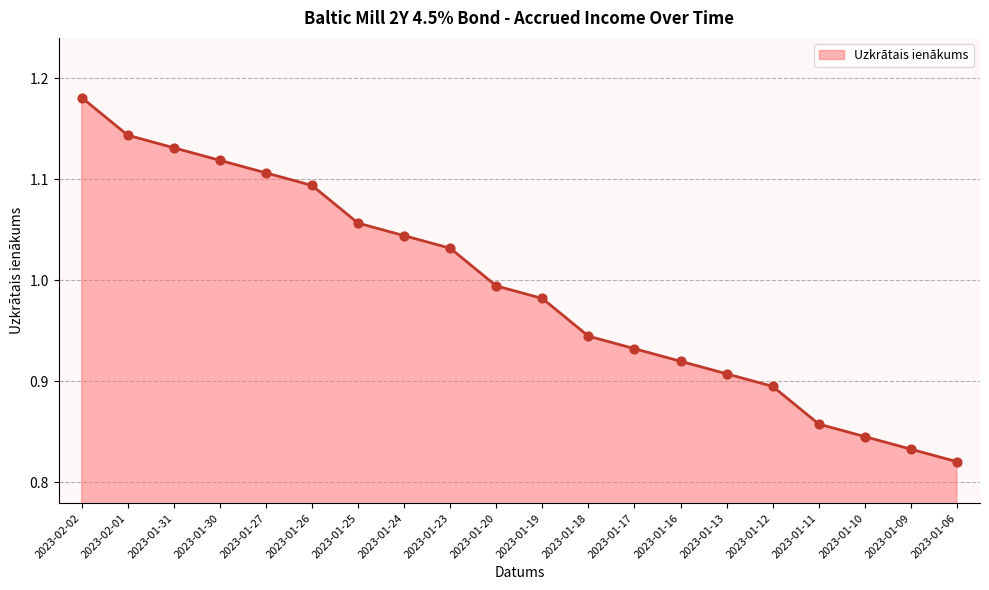

Between 2023-01-26 and 2023-01-25, which is larger?

2023-01-26